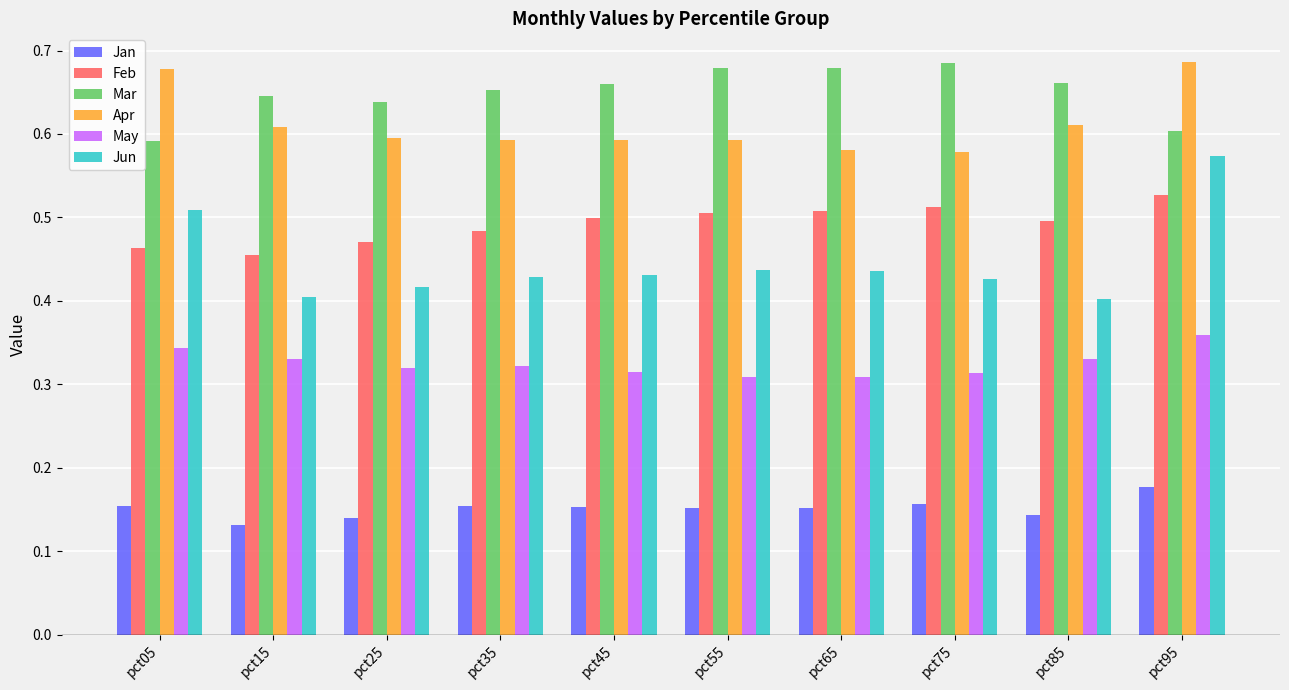

Rank the series at pct45 from highest to lowest value.

Mar, Apr, Feb, Jun, May, Jan